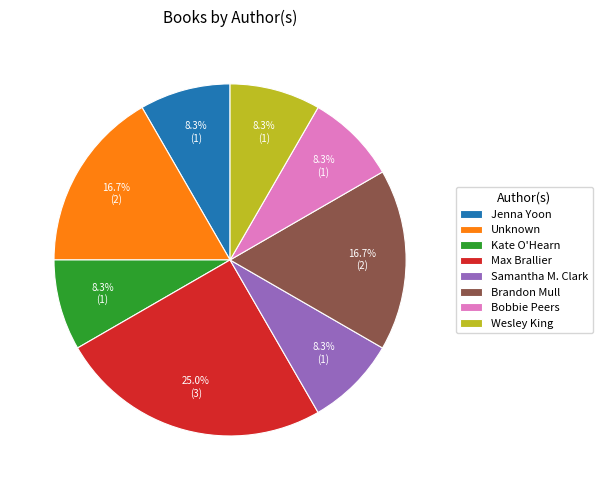

What is the ratio of the value at Kate O'Hearn to the value at Bobbie Peers?

1.0